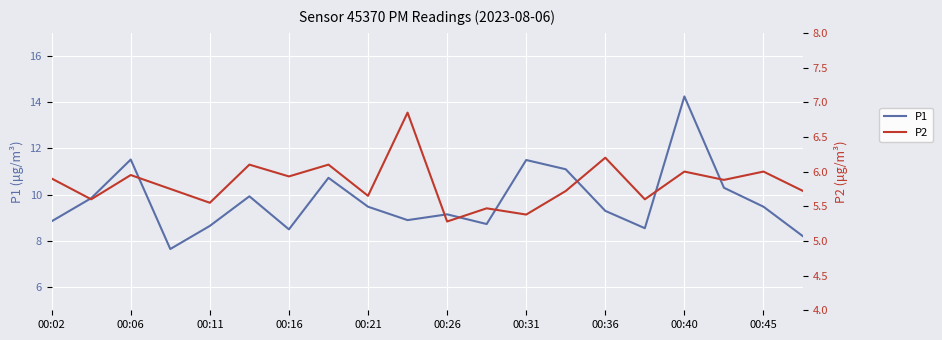

What is the lowest value of the P2 series?

5.3